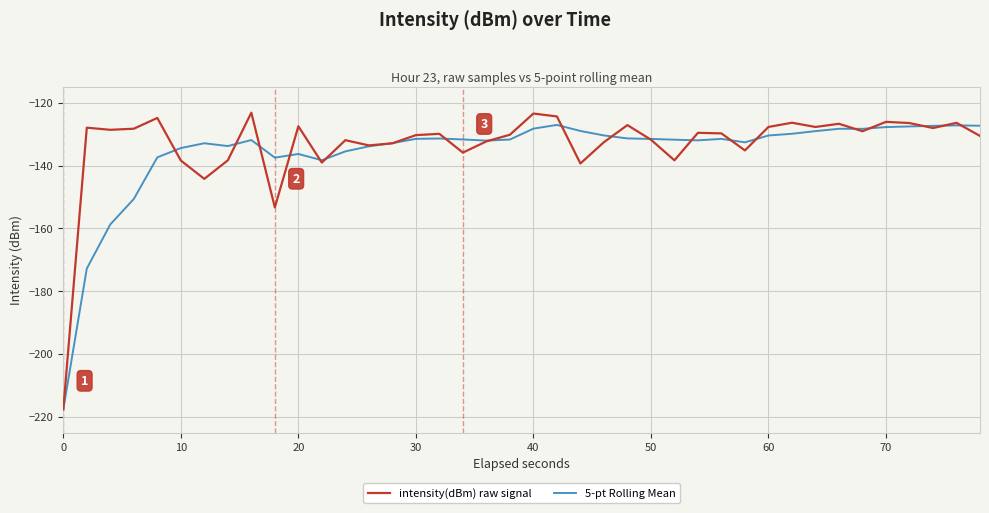

What is the maximum value shown in the chart?

-123.1